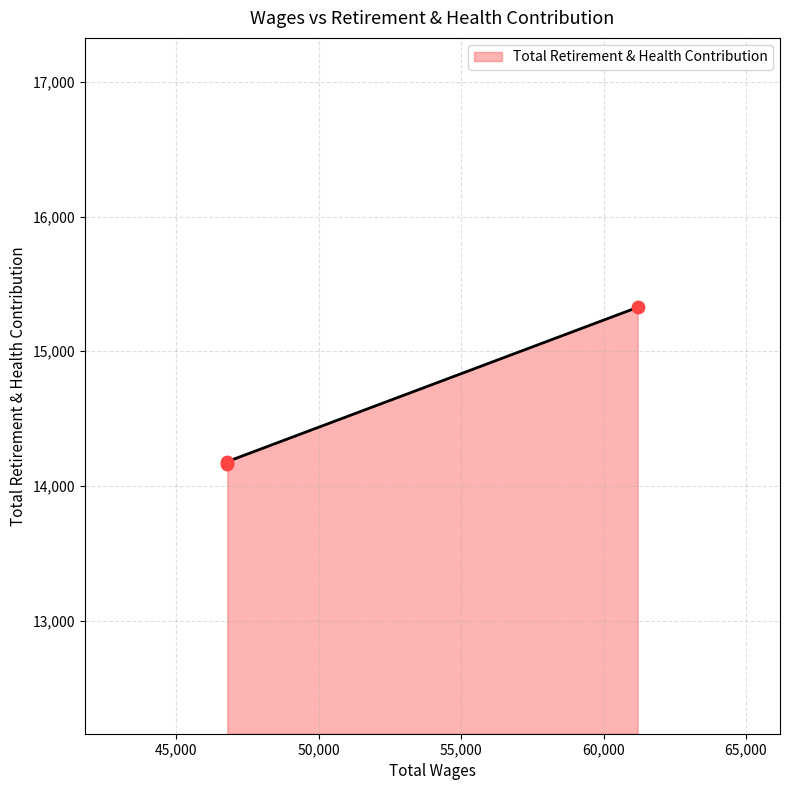

Which has a higher value, 46787.0 or 46787.0?

46787.0